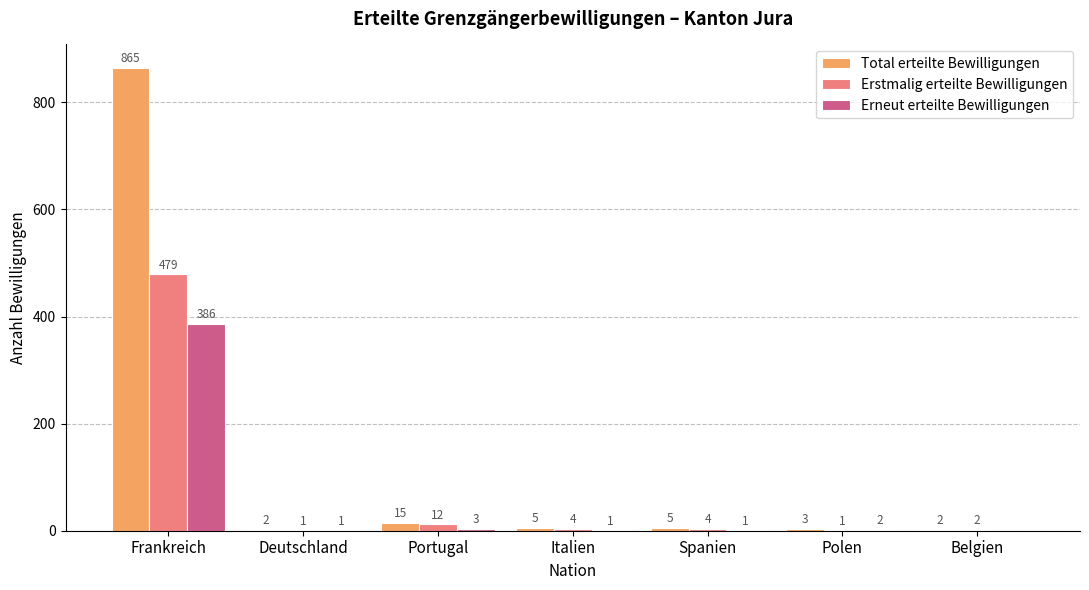

The value of Erstmalig erteilte Bewilligungen at Portugal is 12. True or false?

True